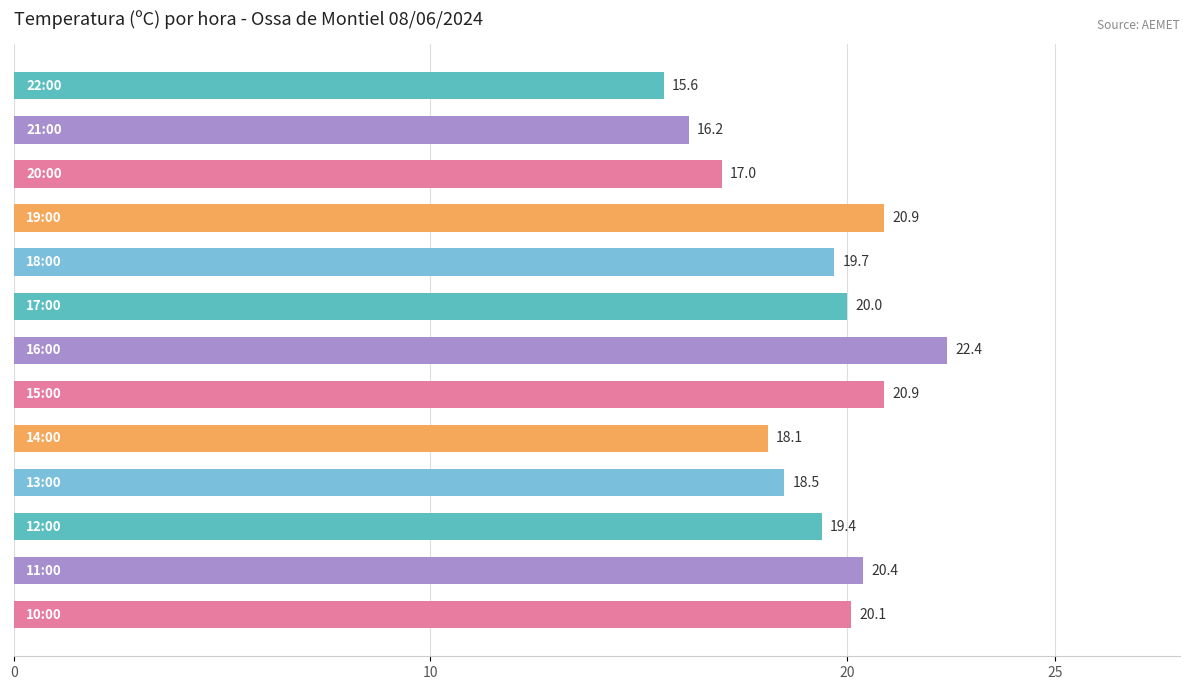

What is the sum of all values?

249.2